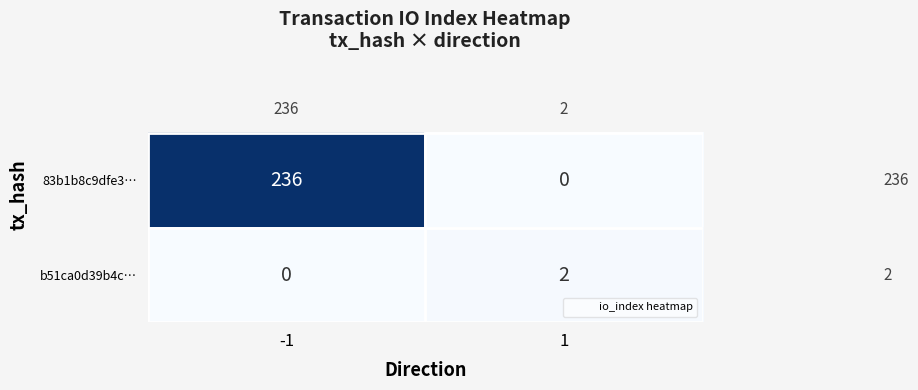

The b51ca0d39b4c… series shows 3 at 1. True or false?

False